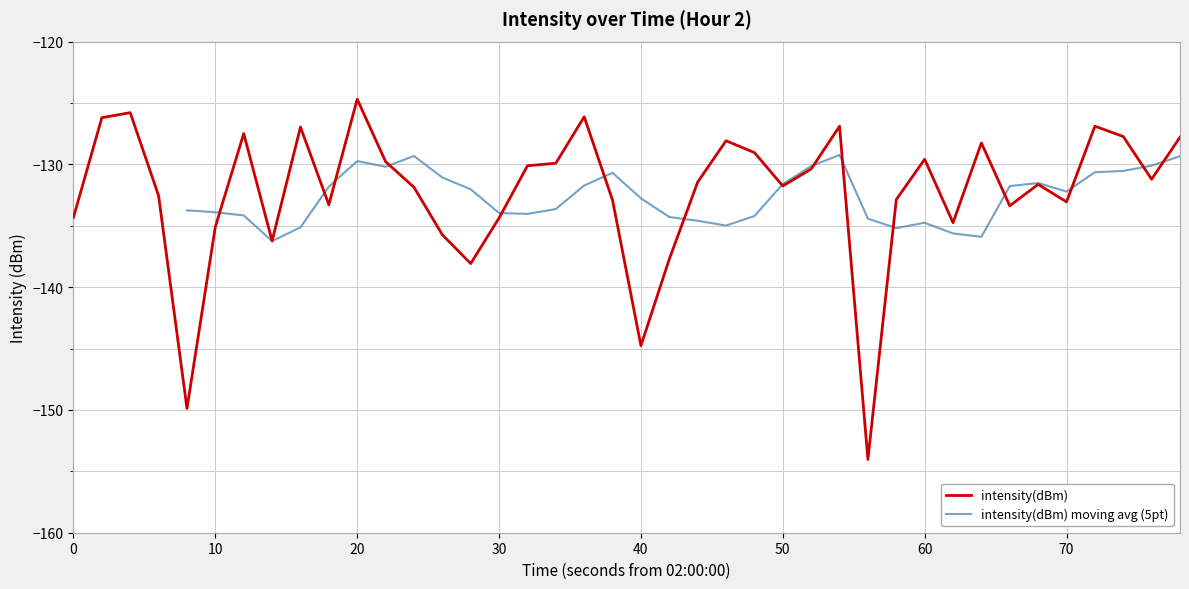

At which label does intensity(dBm) reach its peak?

20